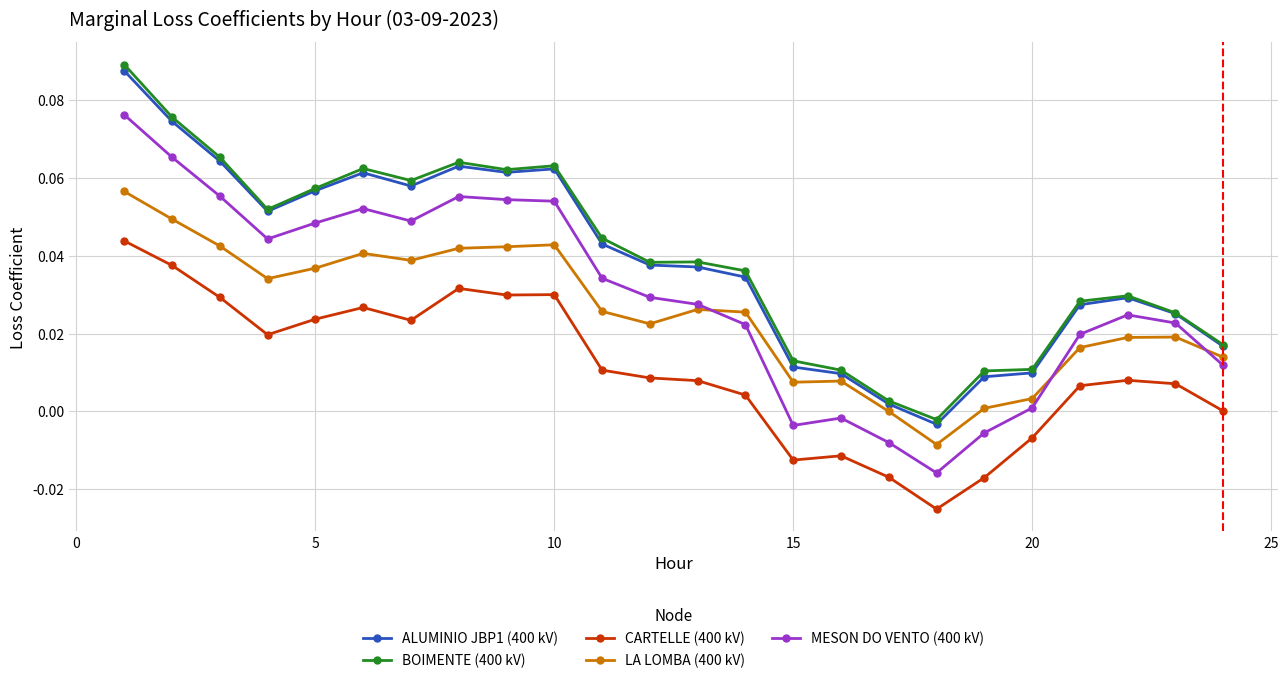

True or false: LA LOMBA (400 kV) has more than 1 interior local peaks.

True